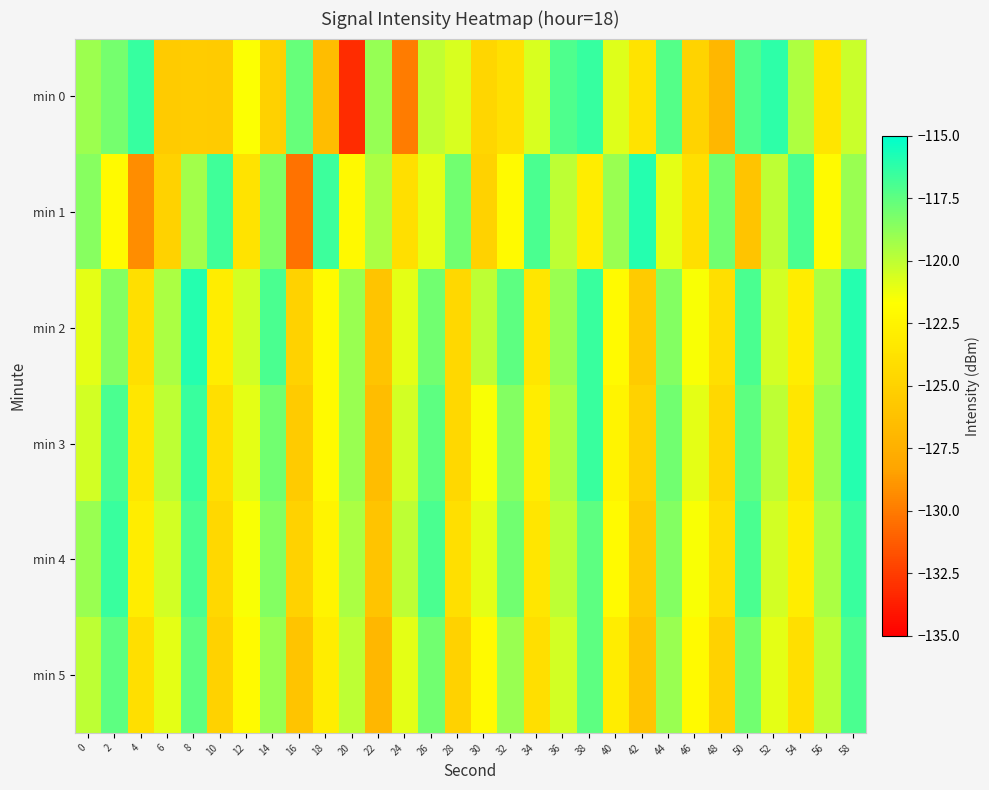

Between 18 and 50, which series saw the biggest shift?

min 1